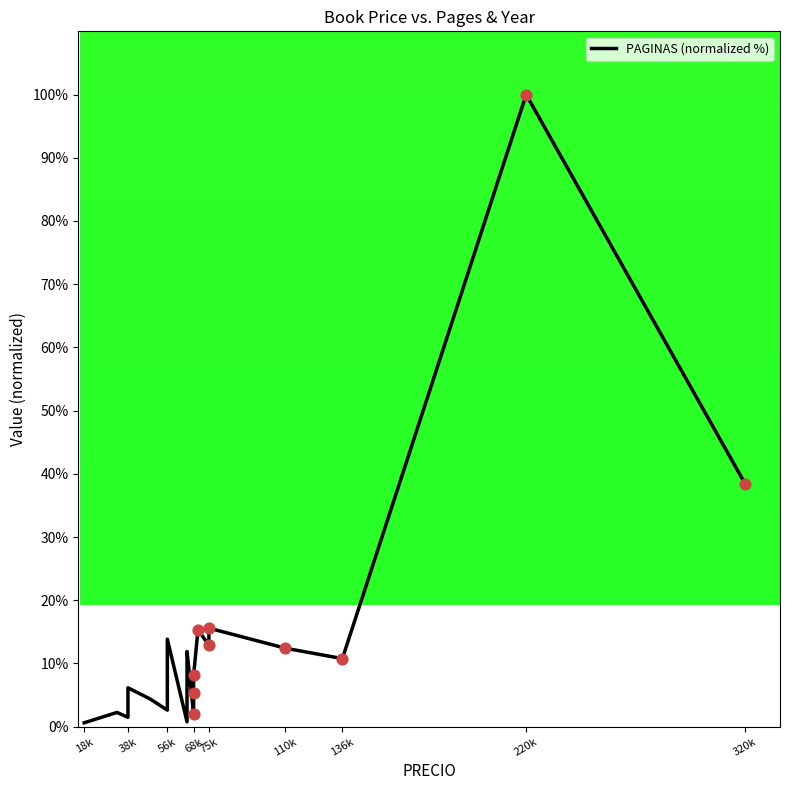

Approximately how many times larger is the value at 220k compared to 56k?

17.1